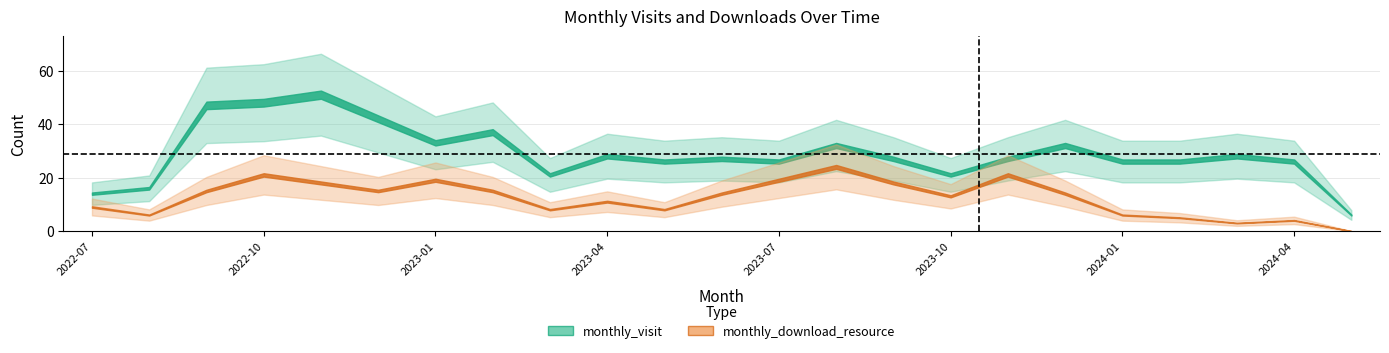

What is the sum of the monthly_visit values at 2023-07 and 2022-10?

74